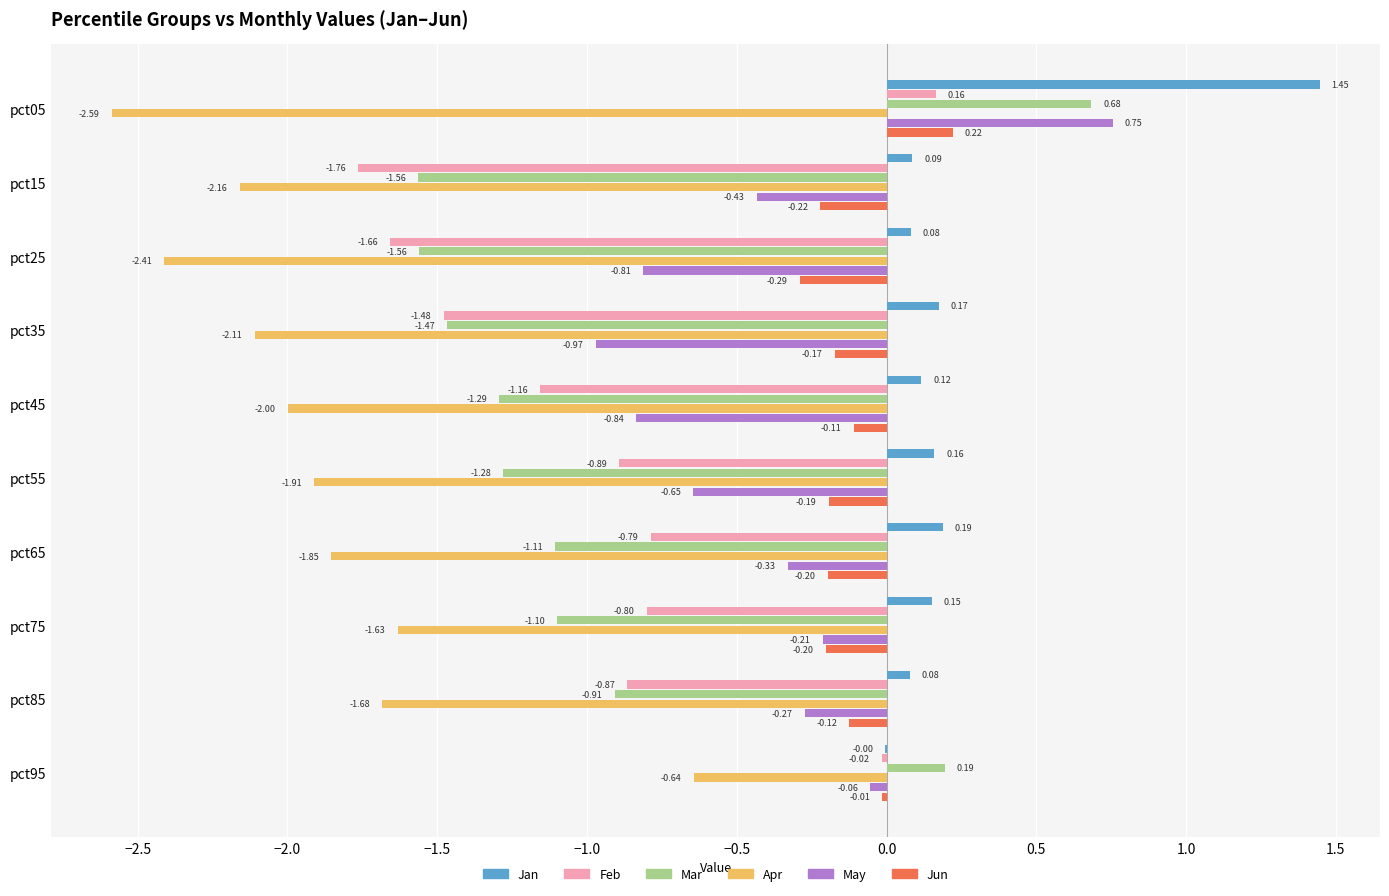

How many data points in Mar are above -1?

3